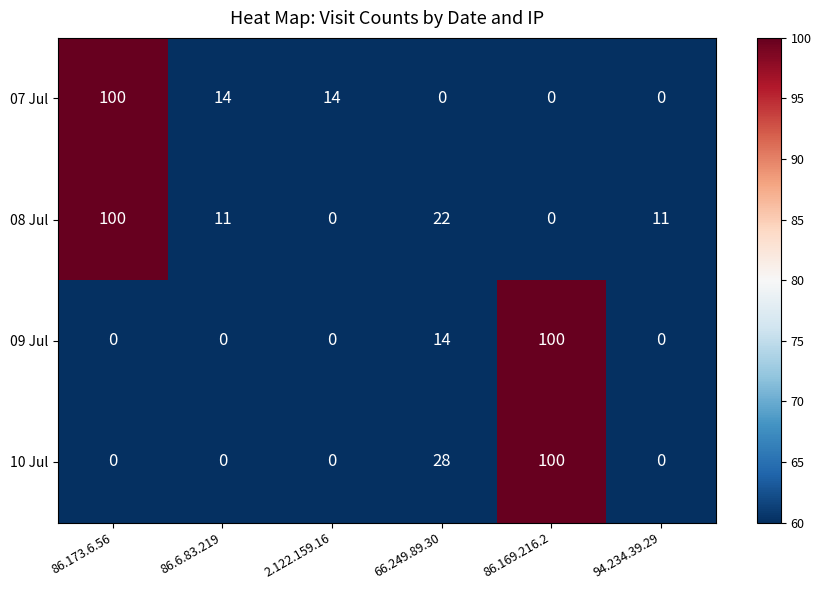

True or false: 07 Jul has a value of 148 at 86.173.6.56.

False